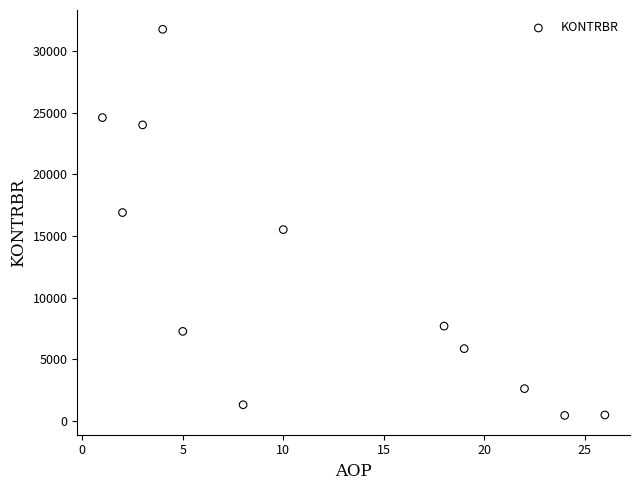

What is the average Y value?

11536.0